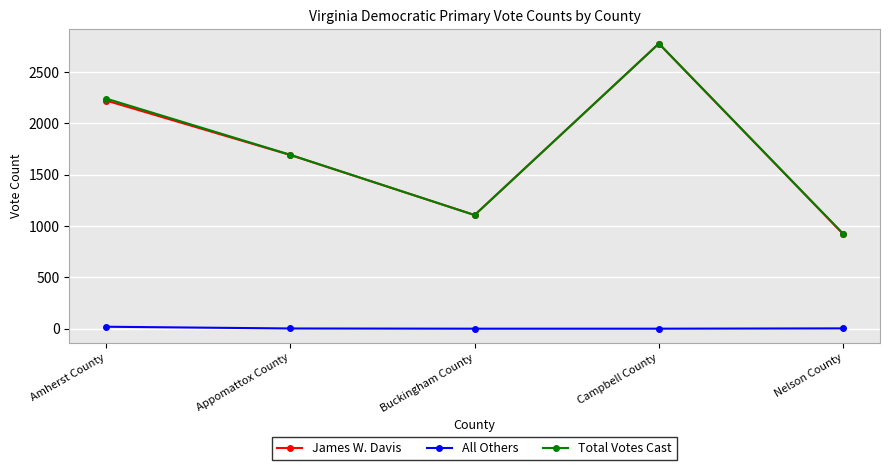

True or false: James W. Davis and All Others cross at least once.

False